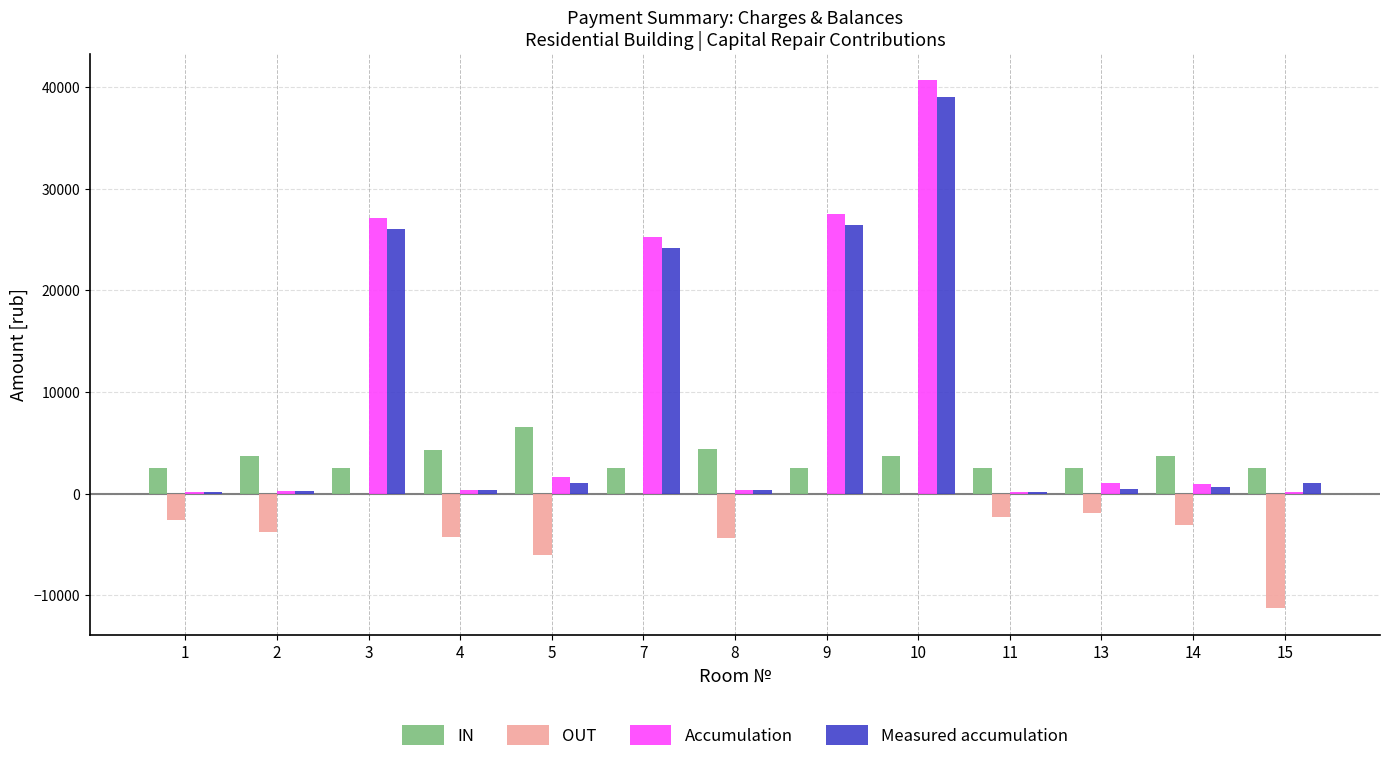

Does the chart contain stacked bars?

No